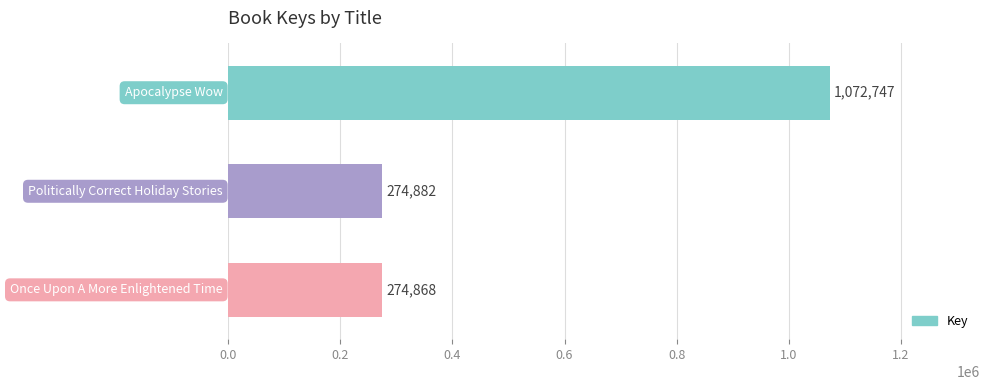

What is the smallest value displayed?

274868